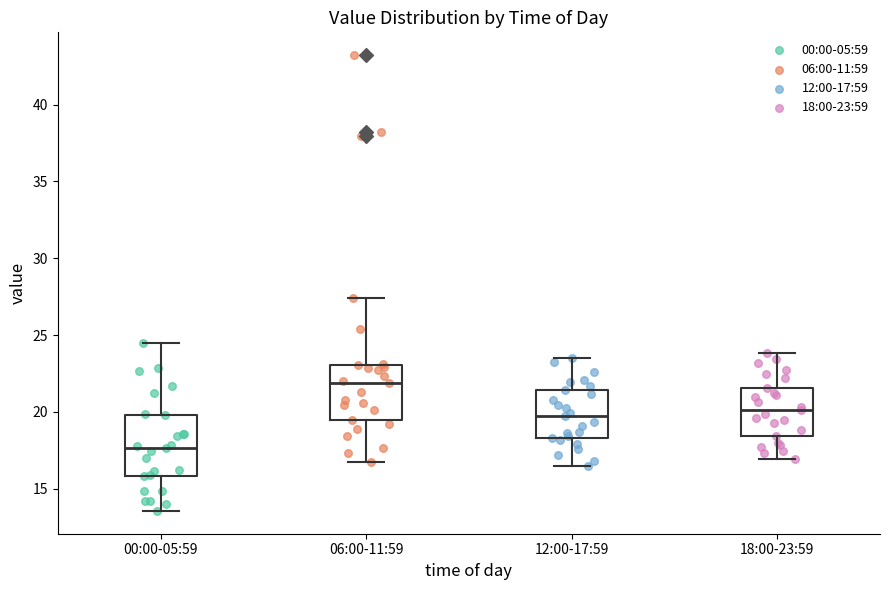

Reading left to right, transcribe this box plot: for each box, give where its median line is, the range the box spans, and where its two whiskers end, as read against the y-axis. The values are not printed on the chart, so give them approximately, as read against the axis.

00:00-05:59: median 17.5, box 16.0 to 20.0, whiskers 13.5 to 24.5
06:00-11:59: median 22.0, box 19.5 to 23.0, whiskers 16.5 to 27.5
12:00-17:59: median 20.0, box 18.5 to 21.5, whiskers 16.5 to 23.5
18:00-23:59: median 20.0, box 18.5 to 21.5, whiskers 17.0 to 24.0